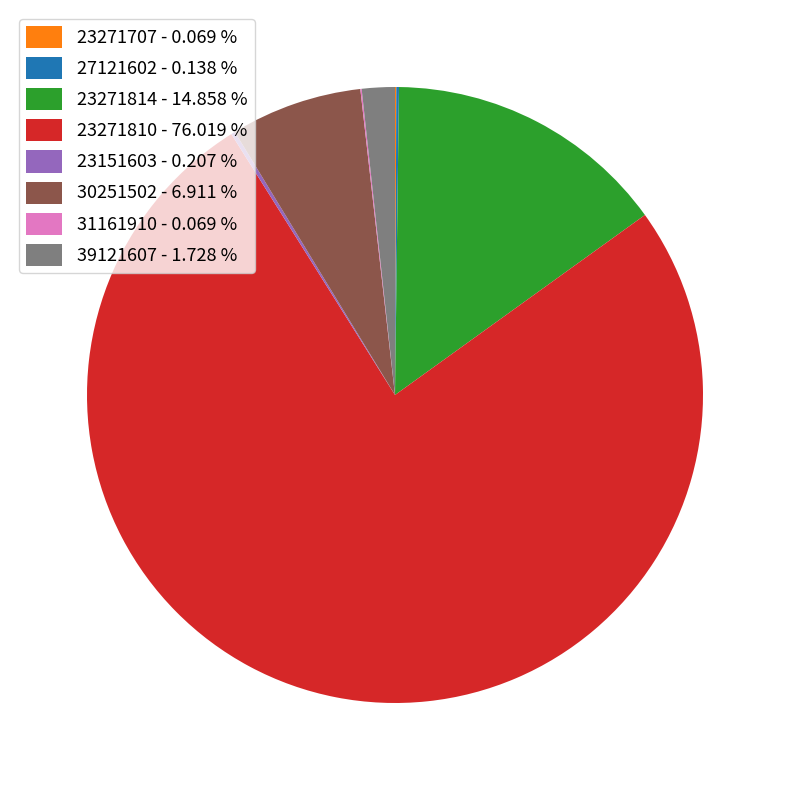

Which slice is the largest?

23271810